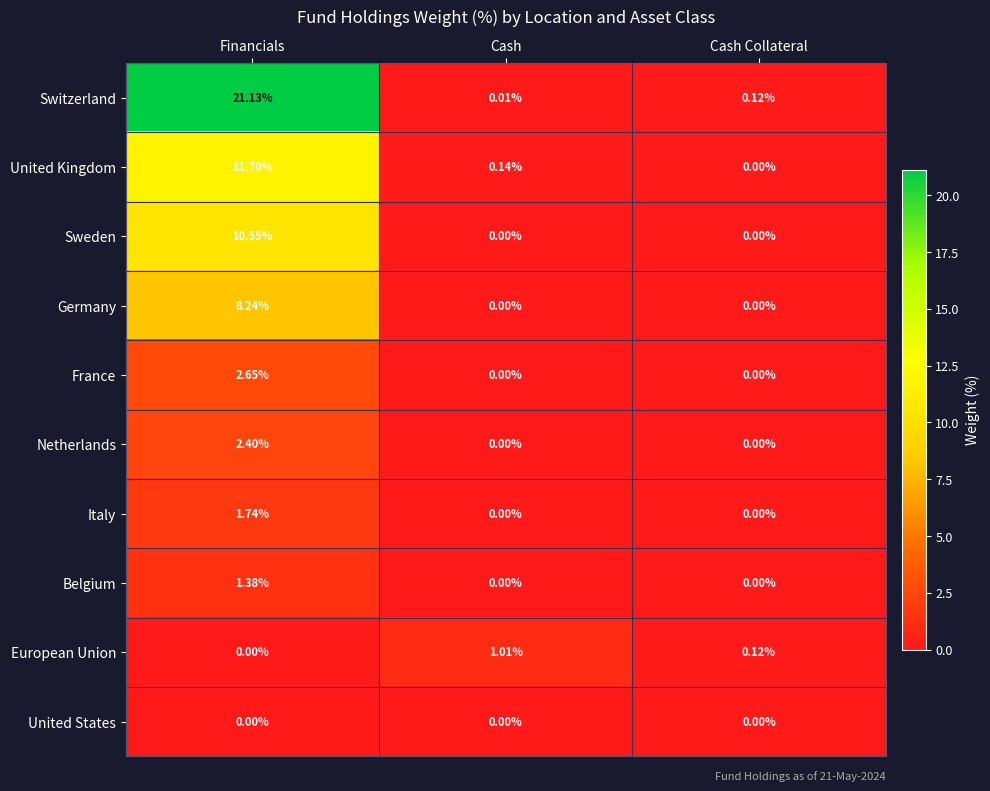

At which category is the sum across all series the highest?

Financials